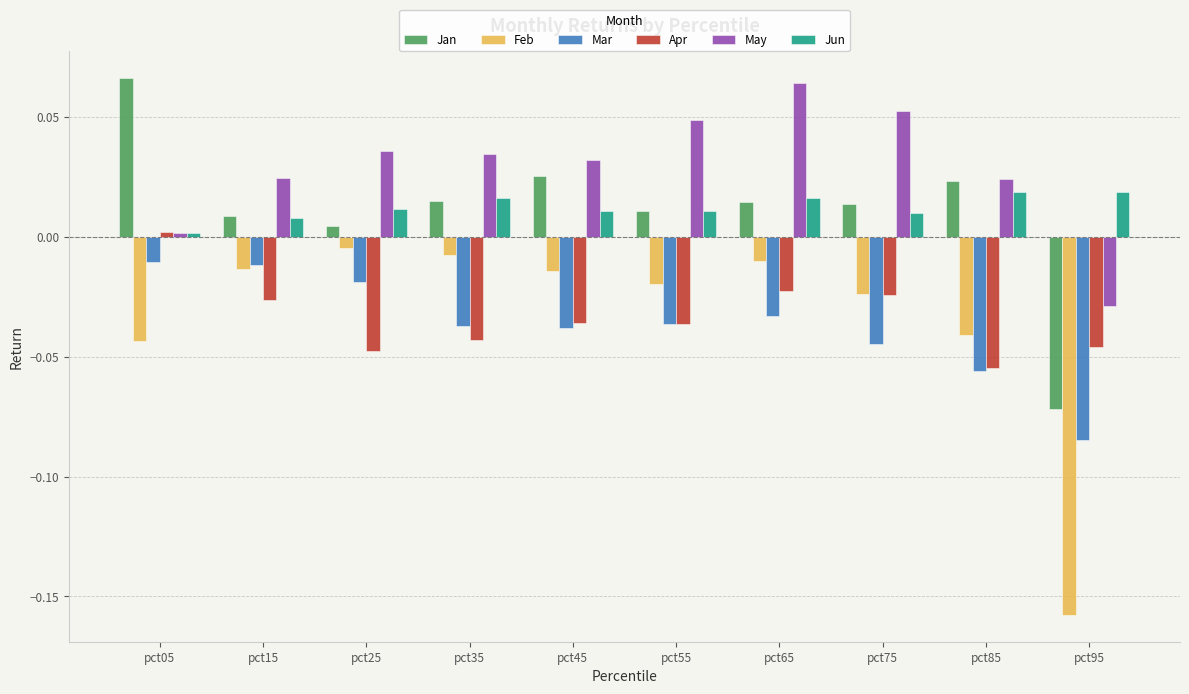

At which label does May first exceed 0?

pct05